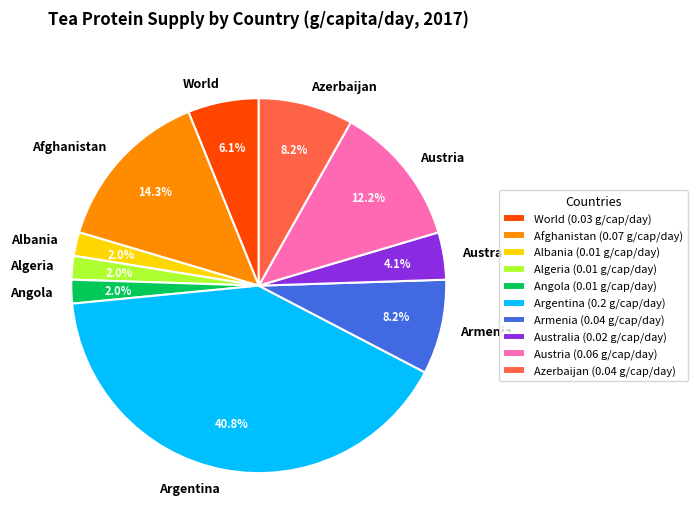

Which slice is the largest?

Argentina